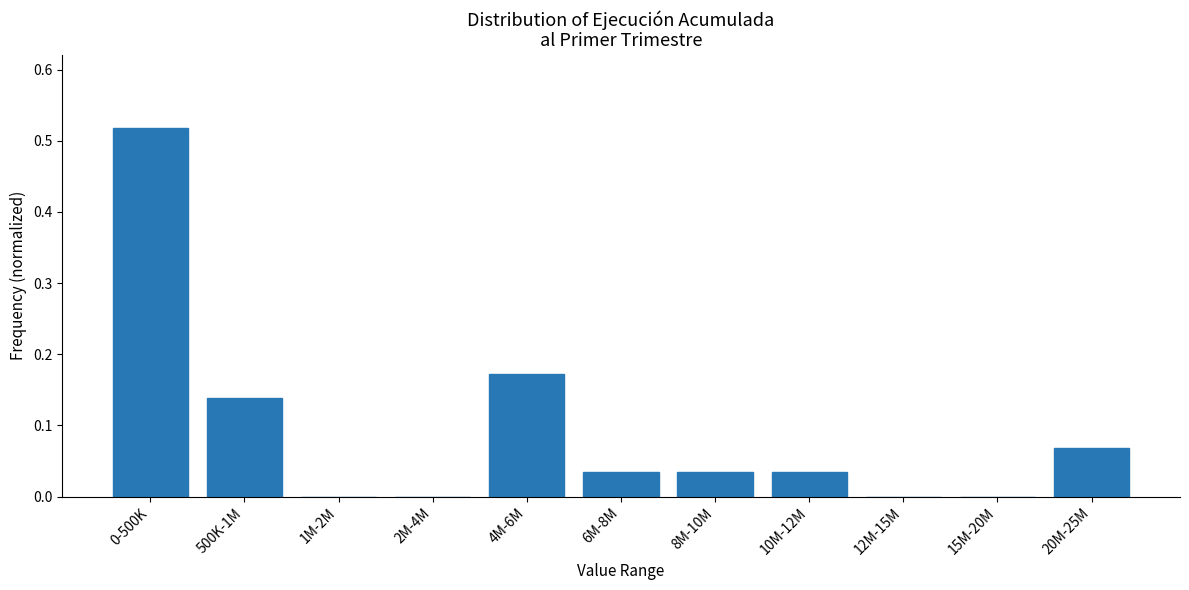

The value at 0-500K is 0.3. True or false?

False